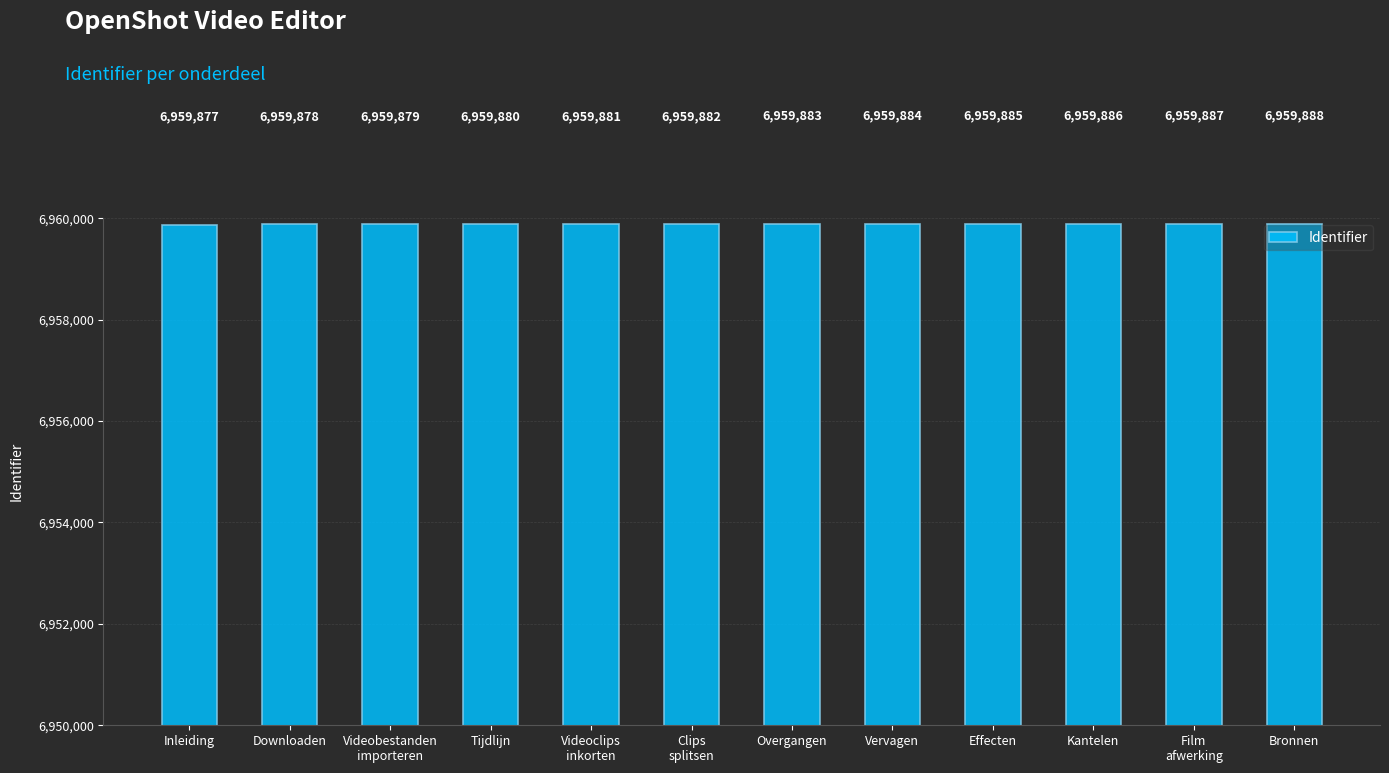

What position from the left is Bronnen?

12